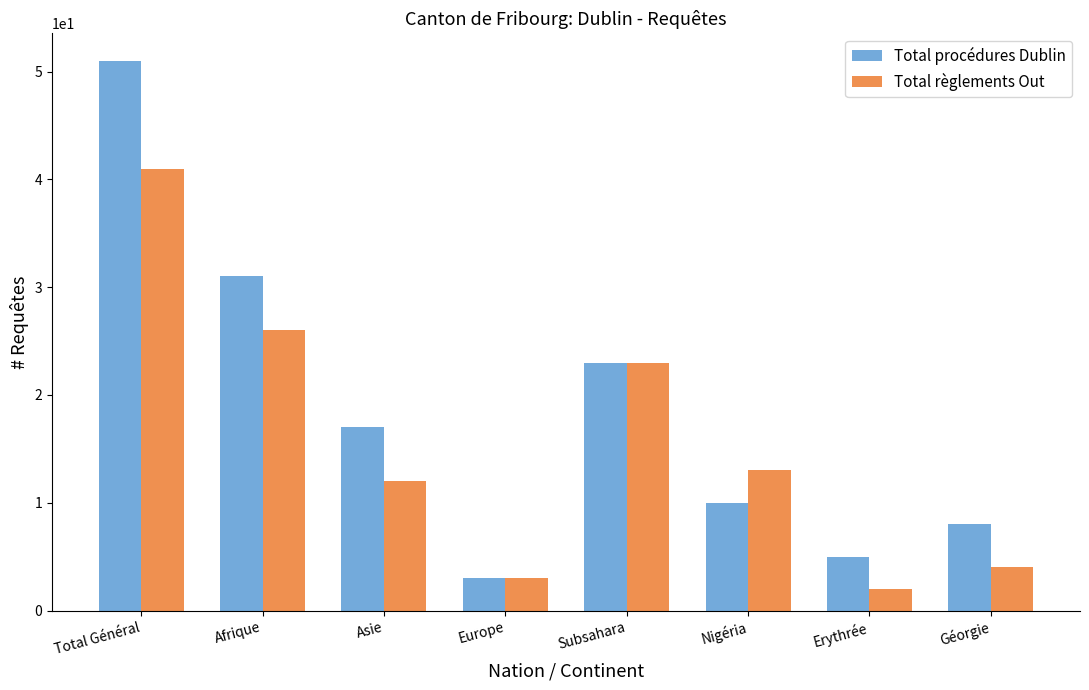

What is the label of the 4th bar from the left?

Europe